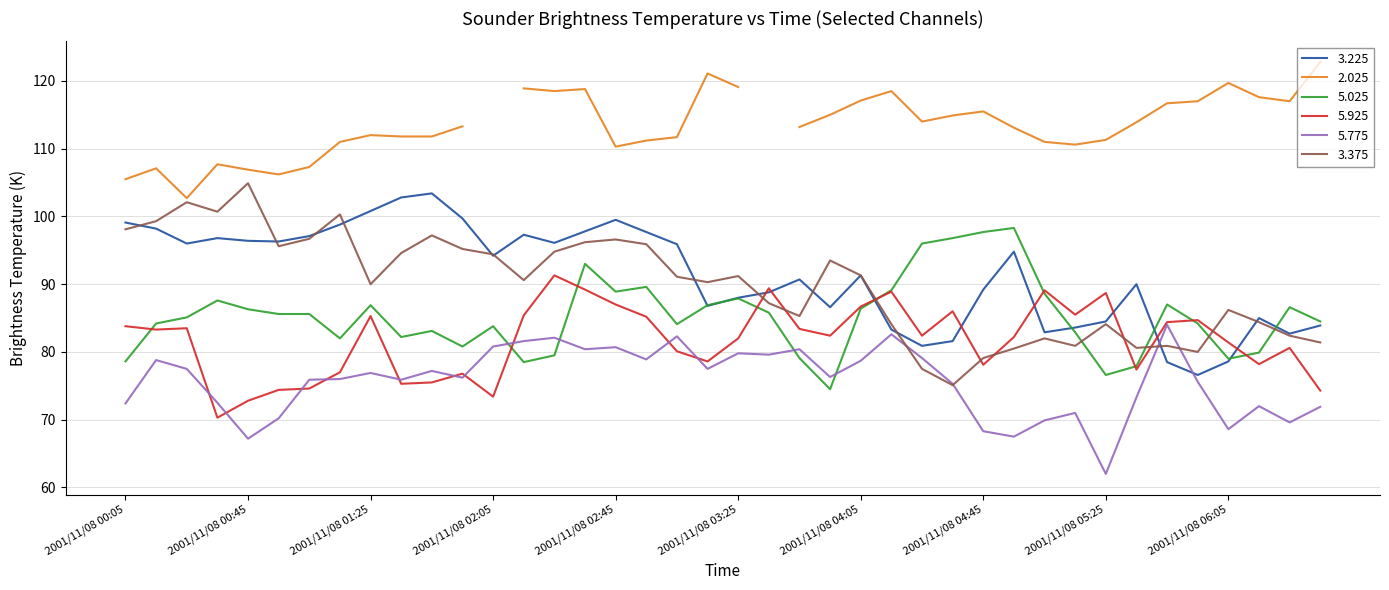

What is the difference between the 5.025 values at 2001/11/08 03:15 and 2001/11/08 04:15?

2.2